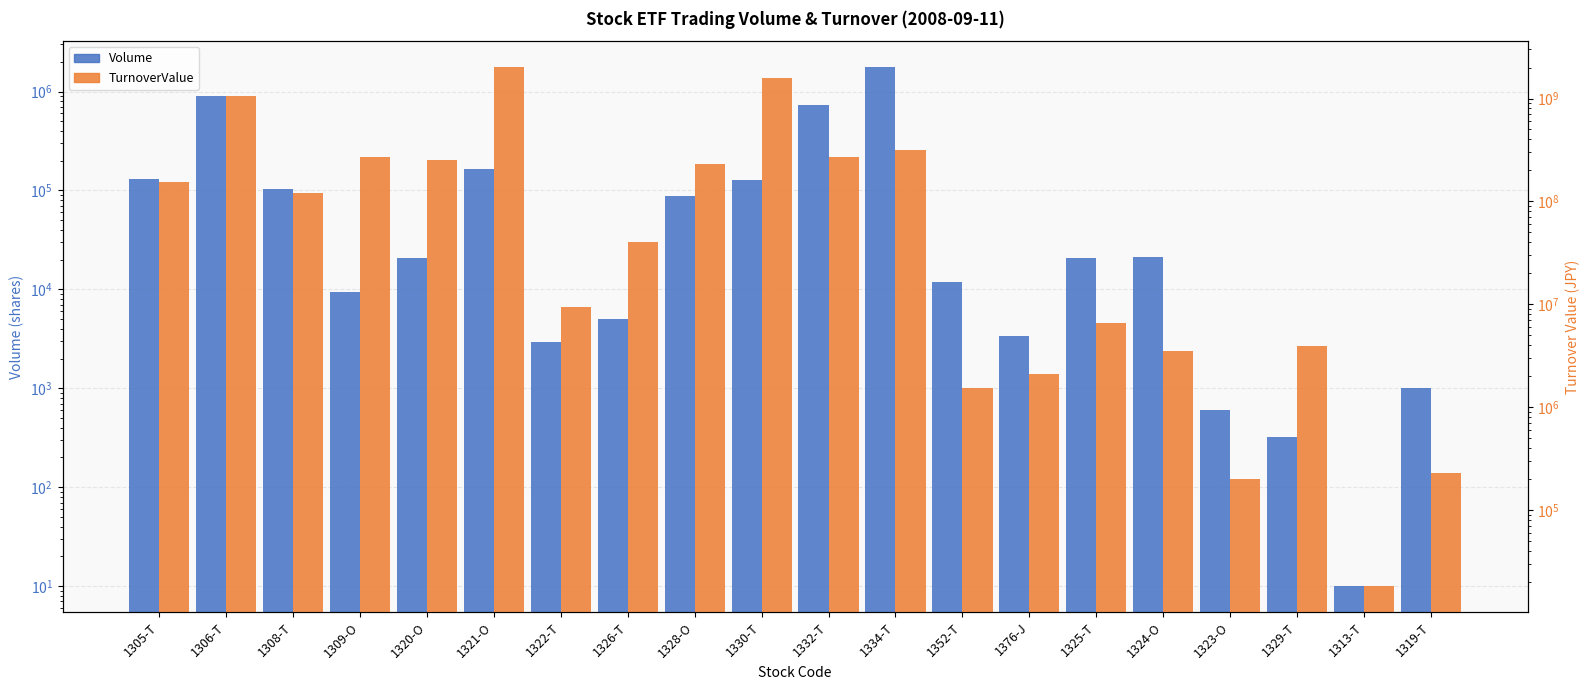

At which category does the chart reach its minimum across all series?

1313-T